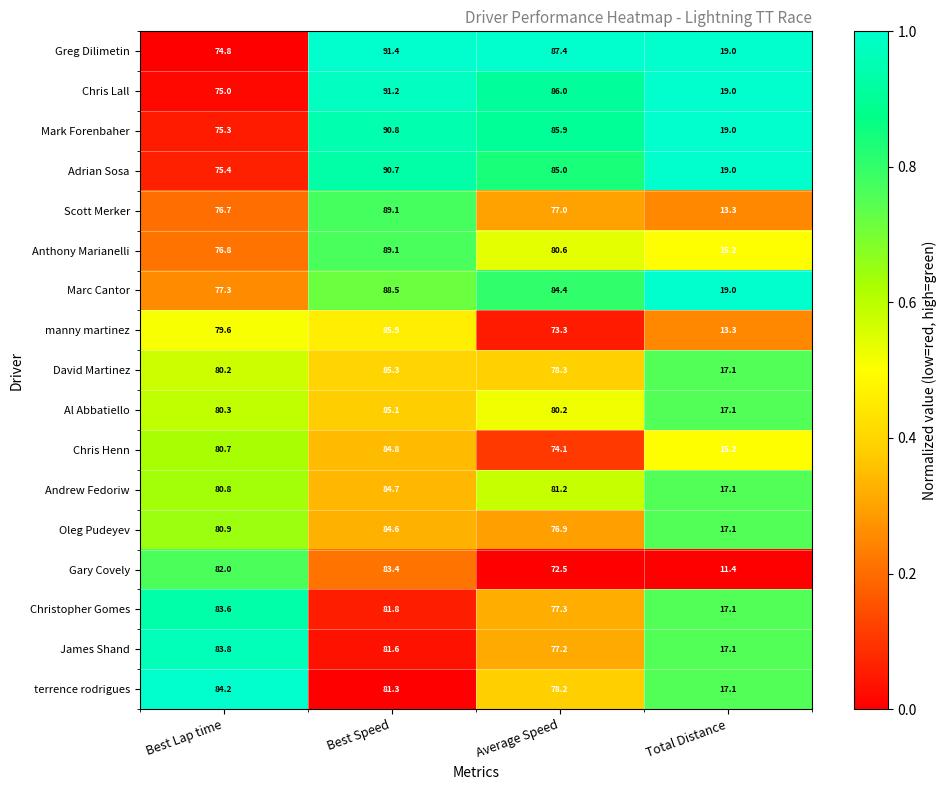

True or false: Scott Merker has a value of 89.1 at Best Speed.

True